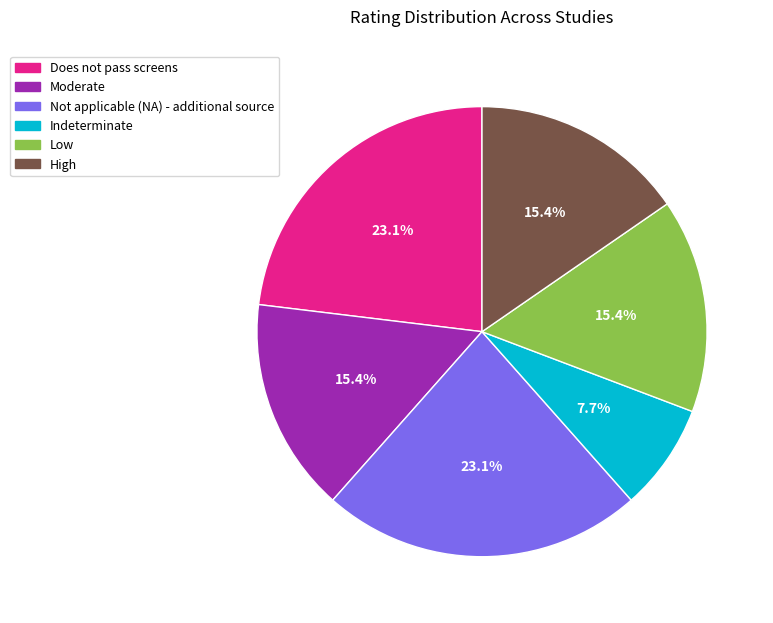

To the nearest percent, what percentage of the pie is Does not pass screens?

23%